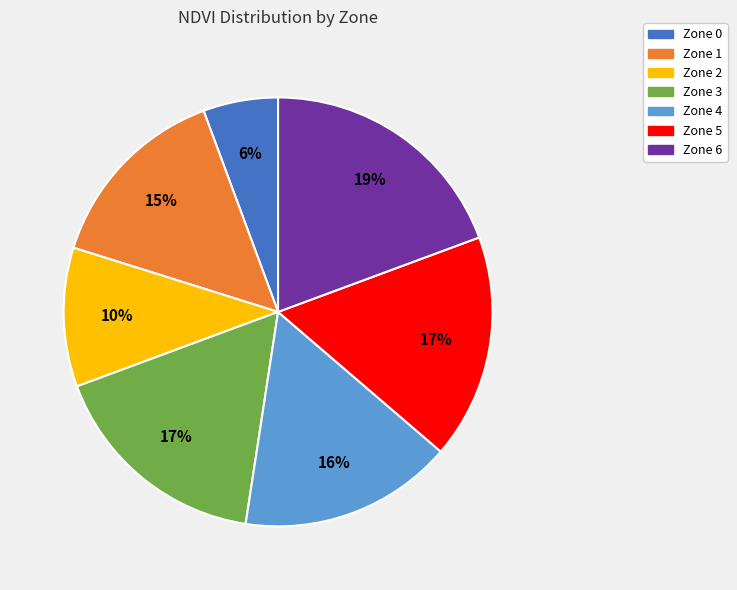

What is the ratio of the value at Zone 1 to the value at Zone 5?

0.9